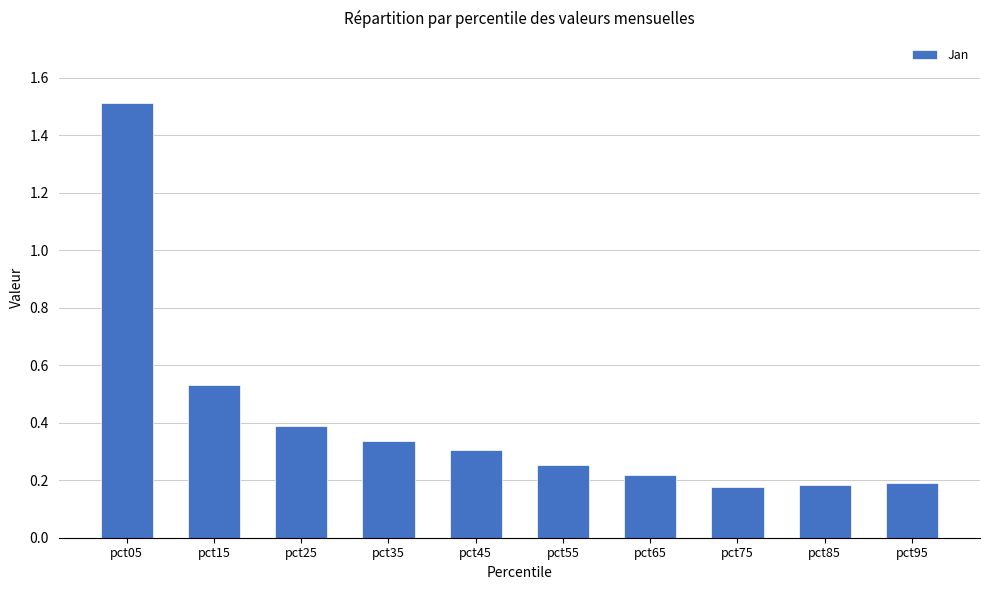

How many categories are shown in the chart?

10